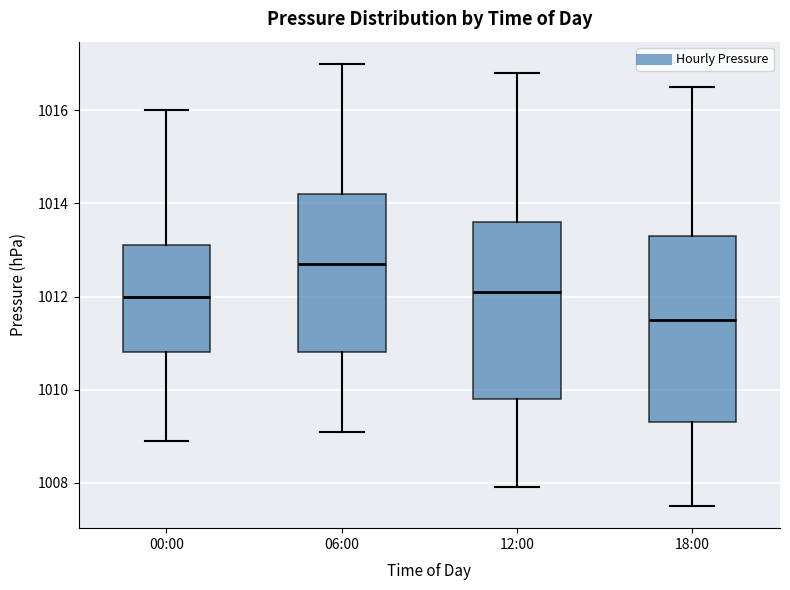

Reading left to right, read every box against the y-axis: the position of its median line, the range the box covers, and the ends of its whiskers. The values are not printed on the chart, so give them approximately, as read against the axis.

00:00: median 1012.0, box 1010.8 to 1013.2, whiskers 1009.0 to 1016.0
06:00: median 1012.8, box 1010.8 to 1014.2, whiskers 1009.2 to 1017.0
12:00: median 1012.2, box 1009.8 to 1013.6, whiskers 1008.0 to 1016.8
18:00: median 1011.6, box 1009.4 to 1013.4, whiskers 1007.6 to 1016.6